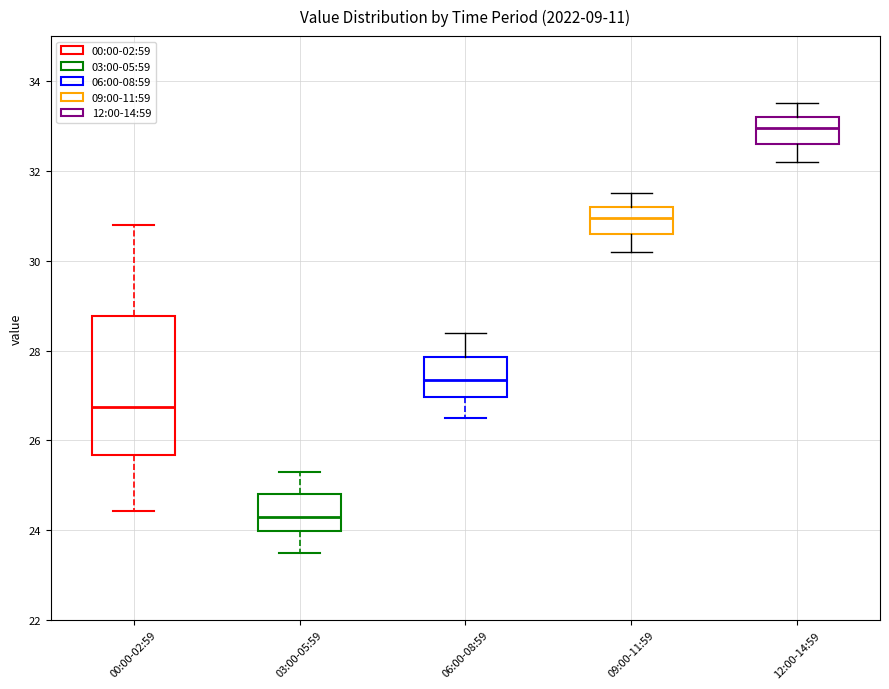

Reading left to right, transcribe this box plot: for each box, give where its median line is, the range the box spans, and where its two whiskers end, as read against the y-axis. The values are not printed on the chart, so give them approximately, as read against the axis.

00:00-02:59: median 26.8, box 25.6 to 28.8, whiskers 24.4 to 30.8
03:00-05:59: median 24.4, box 24.0 to 24.8, whiskers 23.6 to 25.4
06:00-08:59: median 27.4, box 27.0 to 27.8, whiskers 26.6 to 28.4
09:00-11:59: median 31.0, box 30.6 to 31.2, whiskers 30.2 to 31.6
12:00-14:59: median 33.0, box 32.6 to 33.2, whiskers 32.2 to 33.6